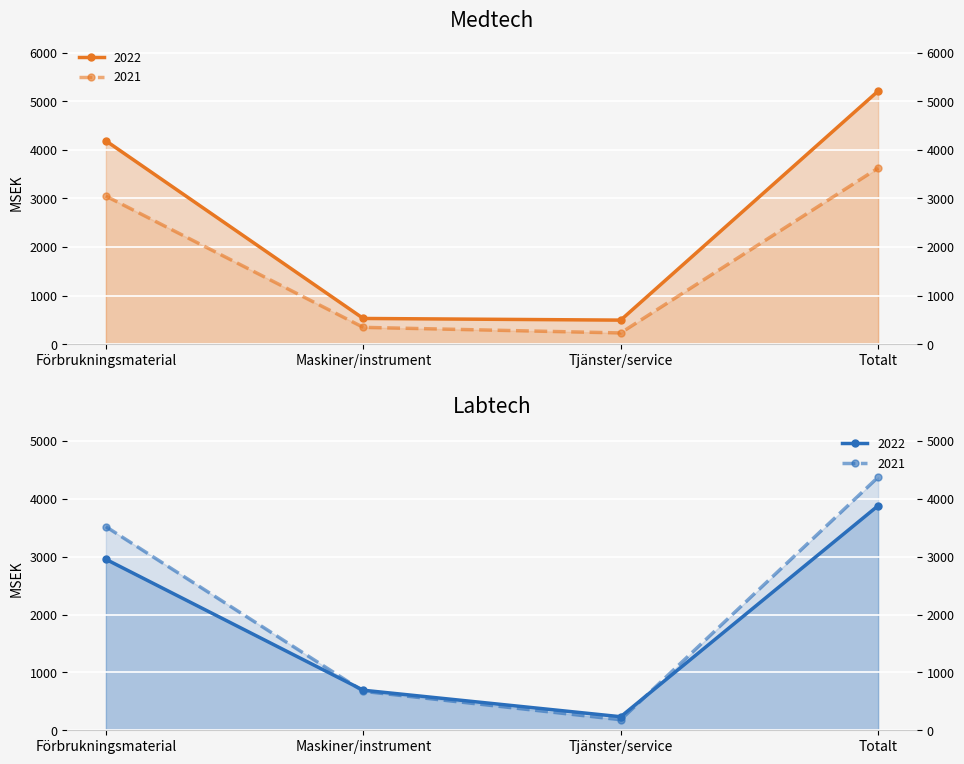

How many times do Labtech and Medtech cross each other?

2